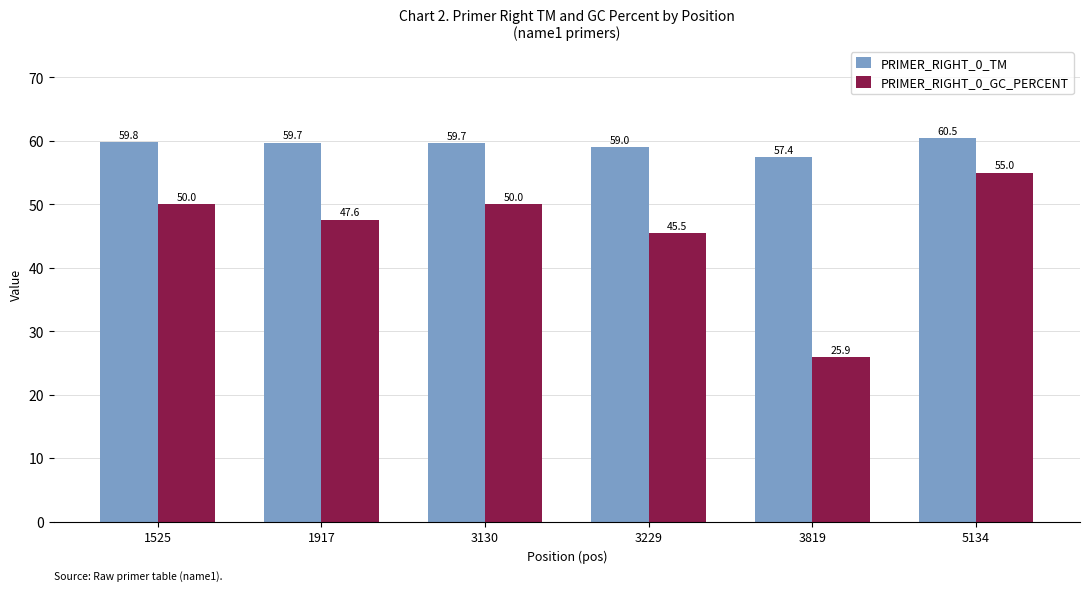

At which category does the chart reach its peak across all series?

5134